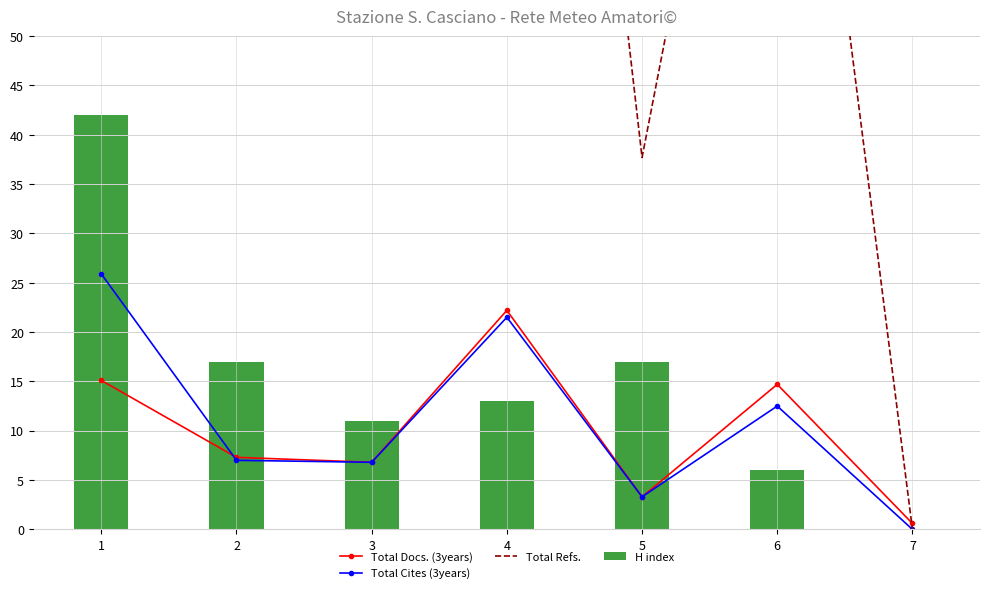

The Total Refs. series shows 127.5 at 2. True or false?

True